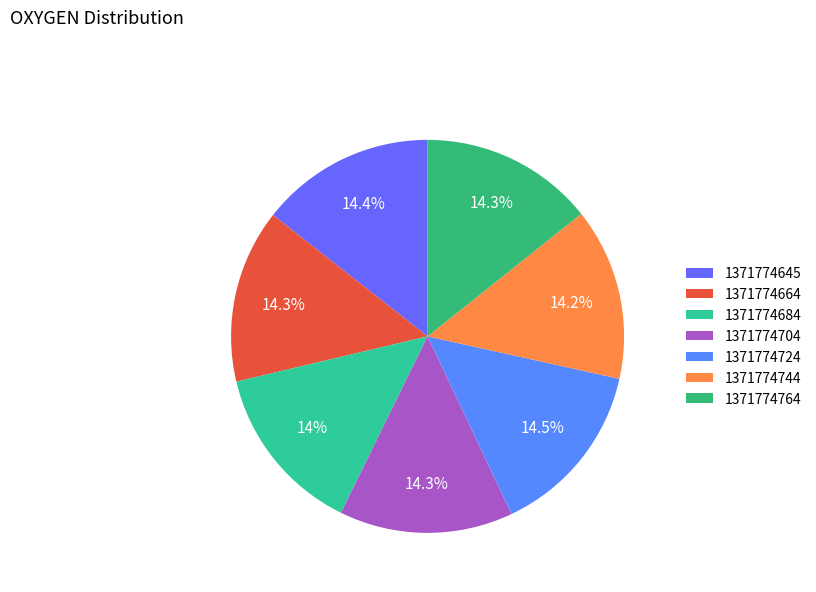

Is there a majority slice in this chart?

No